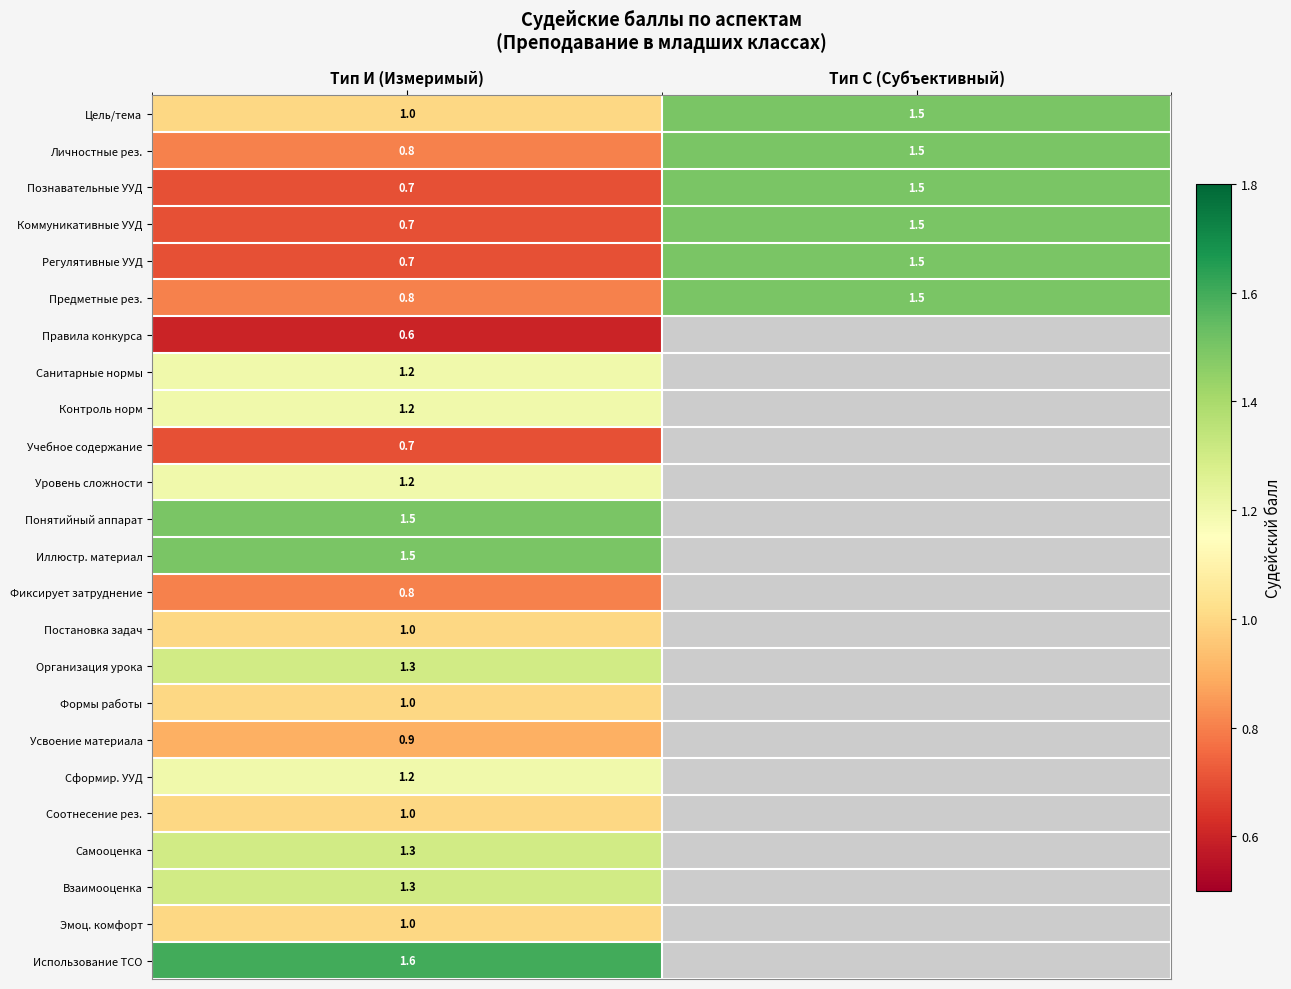

How many distinct data groups are displayed?

24